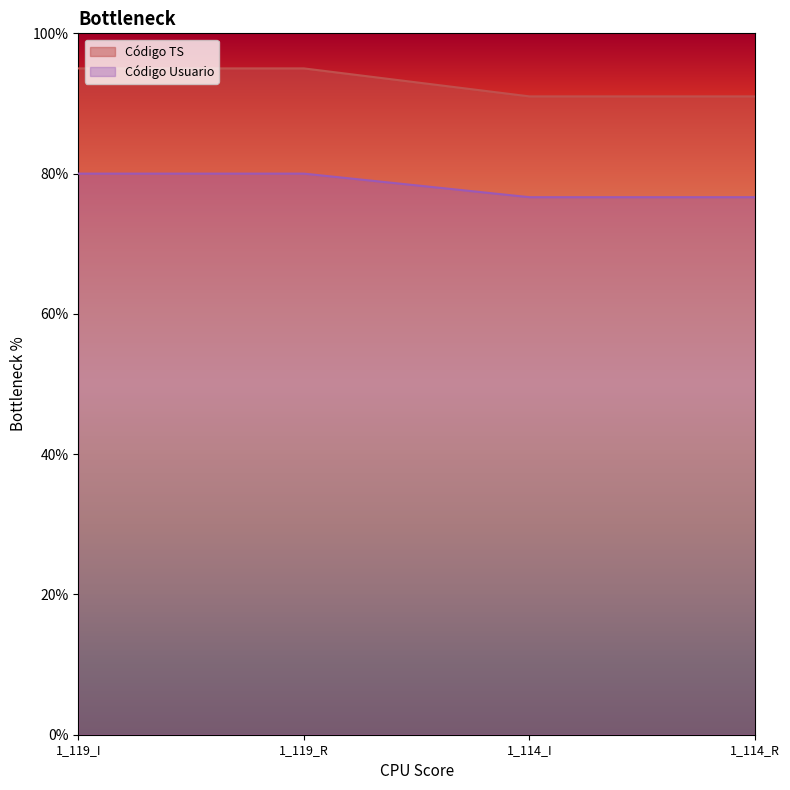

The value of Código TS at 1_119_I is 37.9. True or false?

False